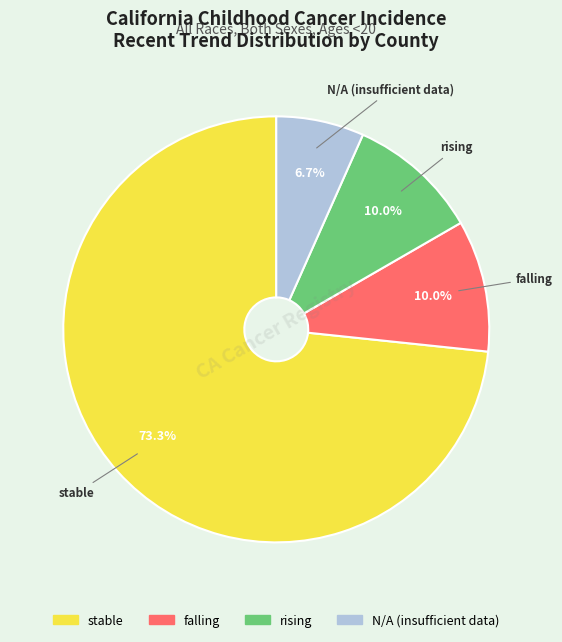

What is the total percentage of N/A and rising?

16.7%